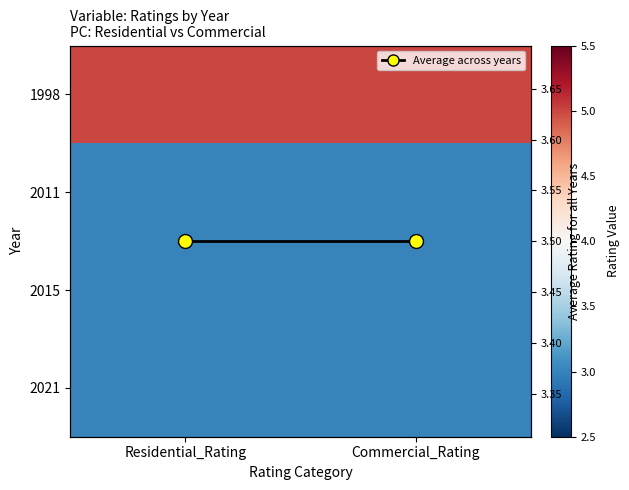

At which category is the sum across all series the highest?

Residential_Rating